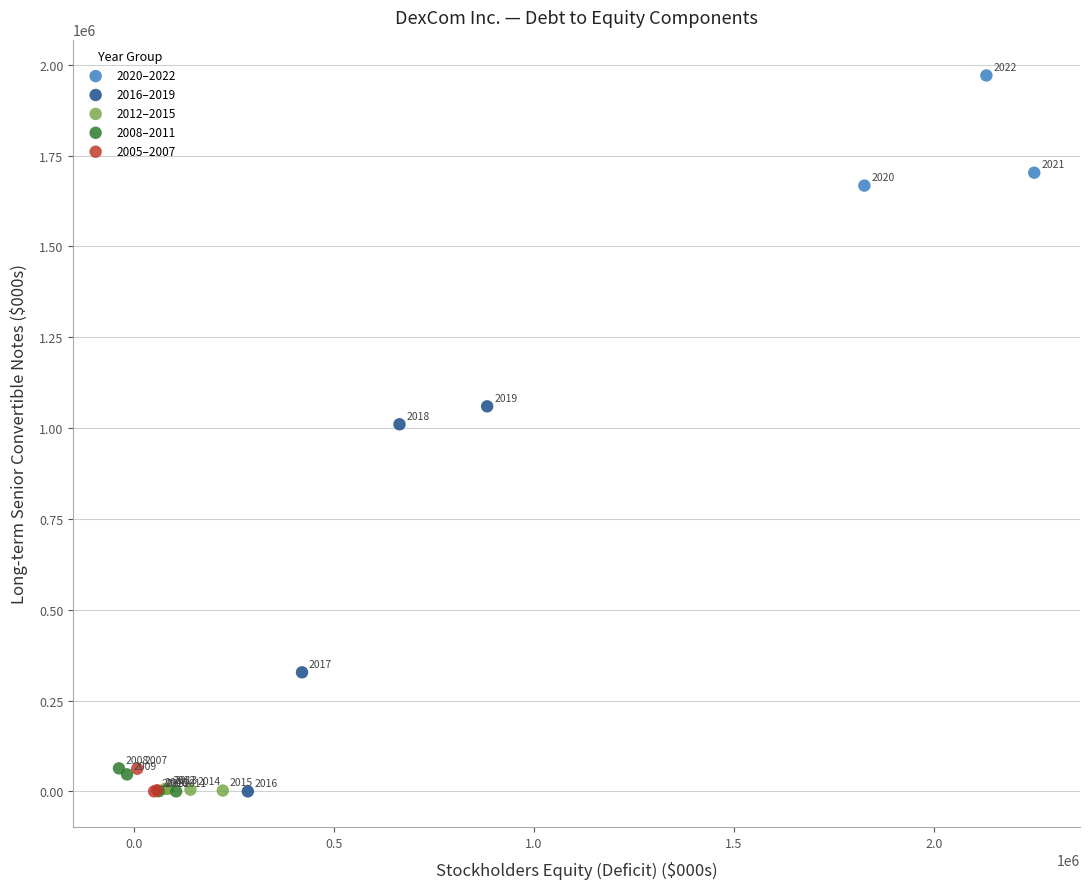

Which series contains the highest Y value?

2020–2022